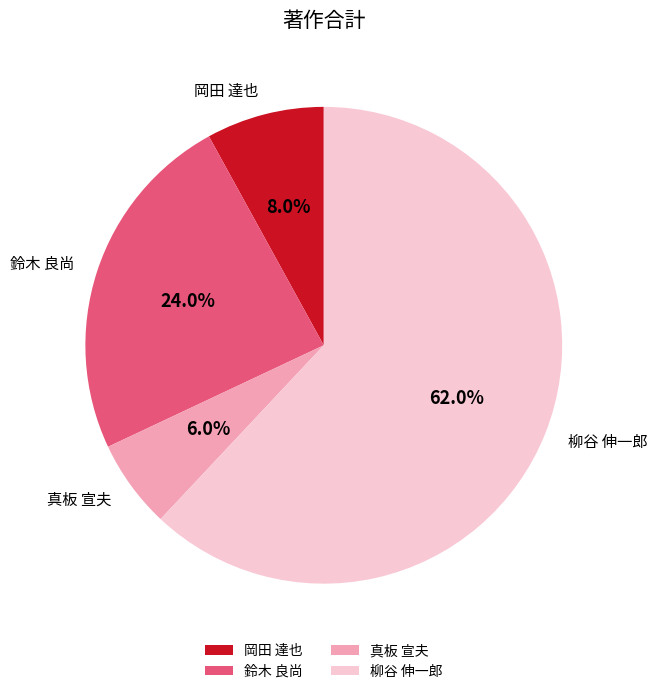

Is there any slice that represents more than half of the pie?

Yes